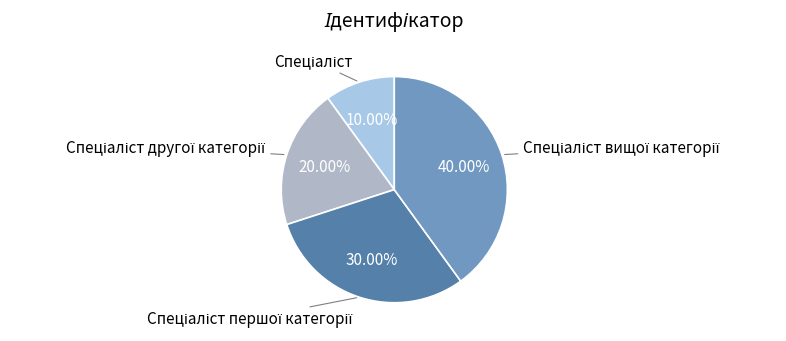

Is there a majority slice in this chart?

No